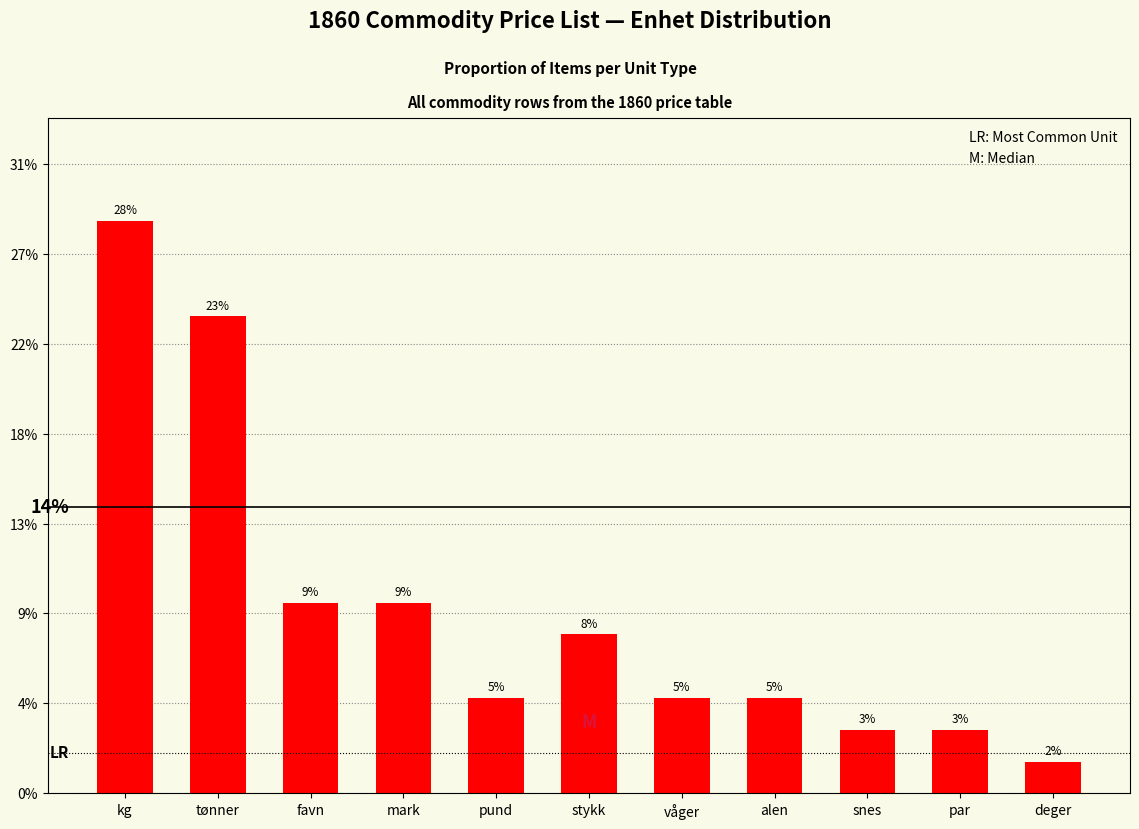

Does the chart contain any negative values?

No